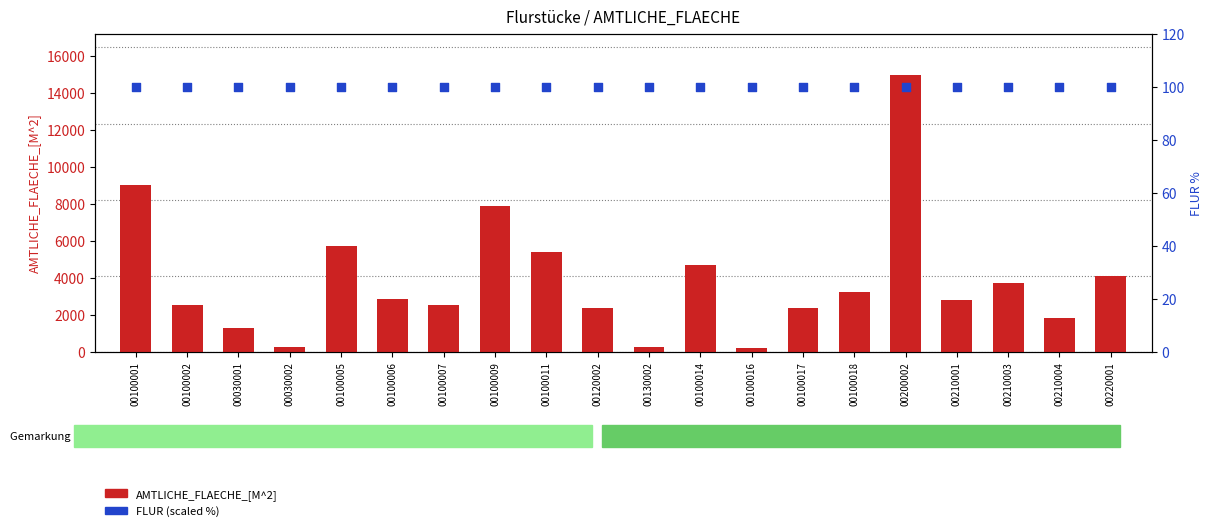

Which series has the largest total across all categories?

AMTLICHE_FLAECHE_[M^2]